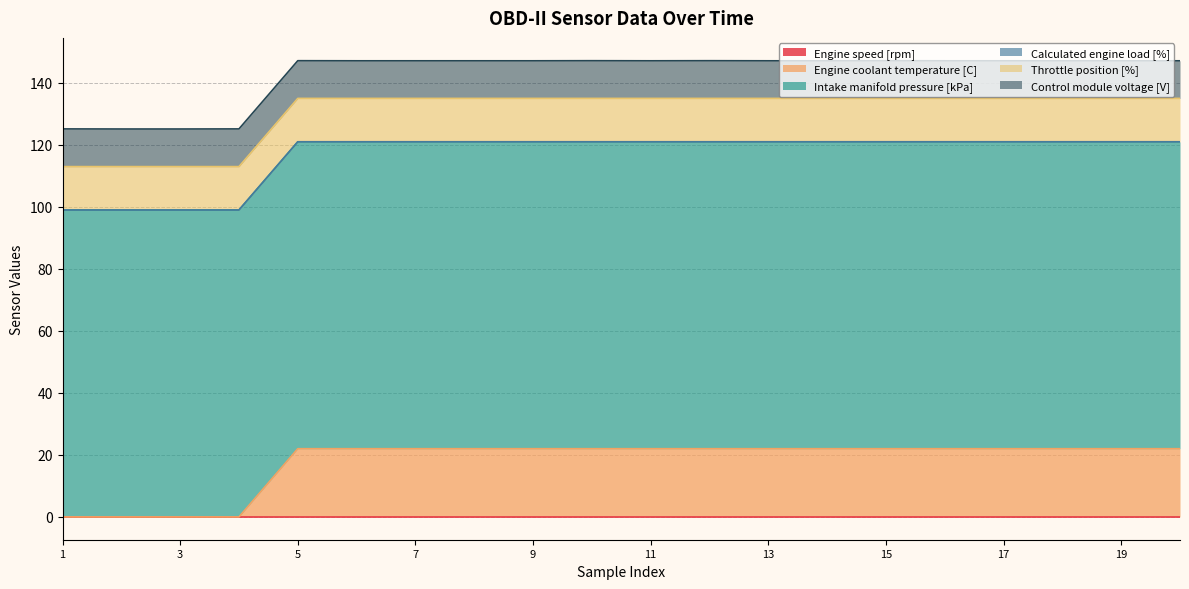

At which label does Intake manifold pressure [kPa] reach its peak?

1